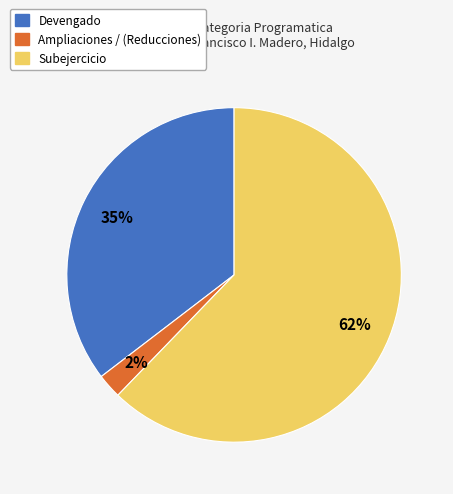

True or false: Devengado accounts for 27% of the total.

False